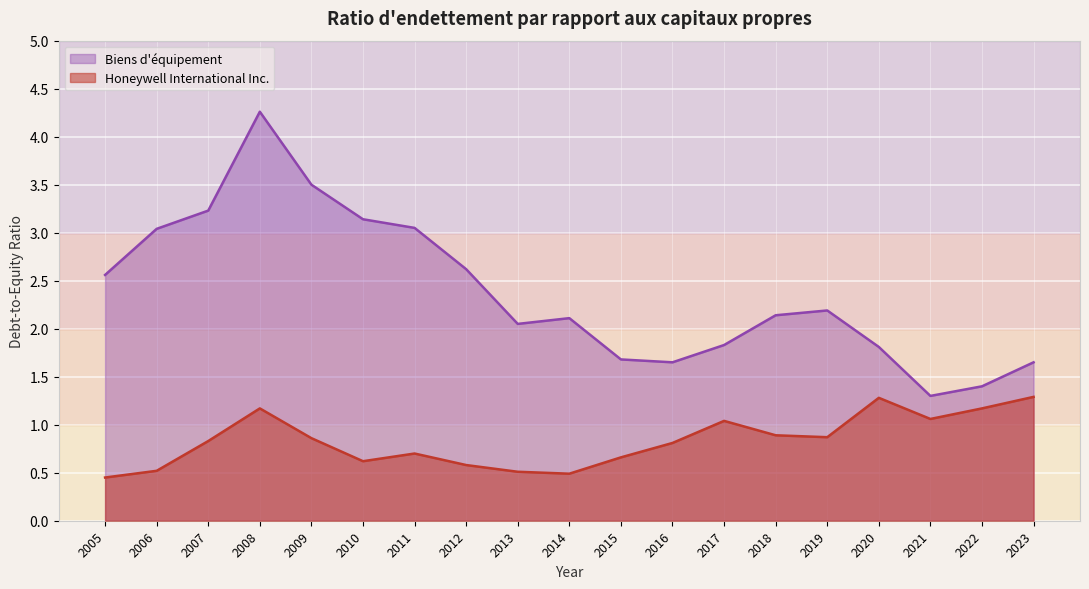

At how many categories does at least one series exceed 2?

12